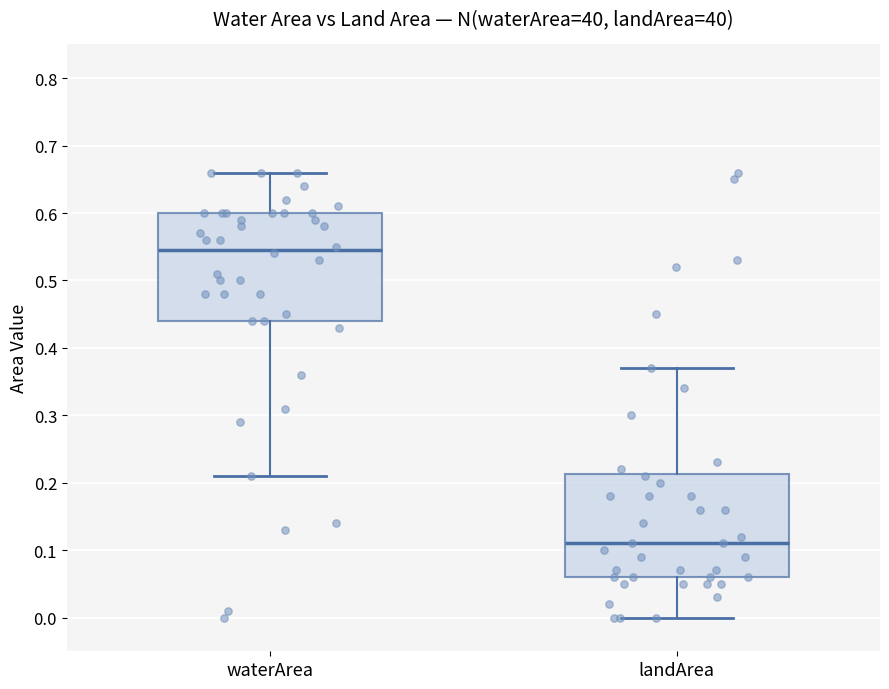

Reading left to right, read every box against the y-axis: the position of its median line, the range the box covers, and the ends of its whiskers. The values are not printed on the chart, so give them approximately, as read against the axis.

waterArea: median 0.55, box 0.44 to 0.60, whiskers 0.21 to 0.66
landArea: median 0.11, box 0.06 to 0.21, whiskers 0.00 to 0.37